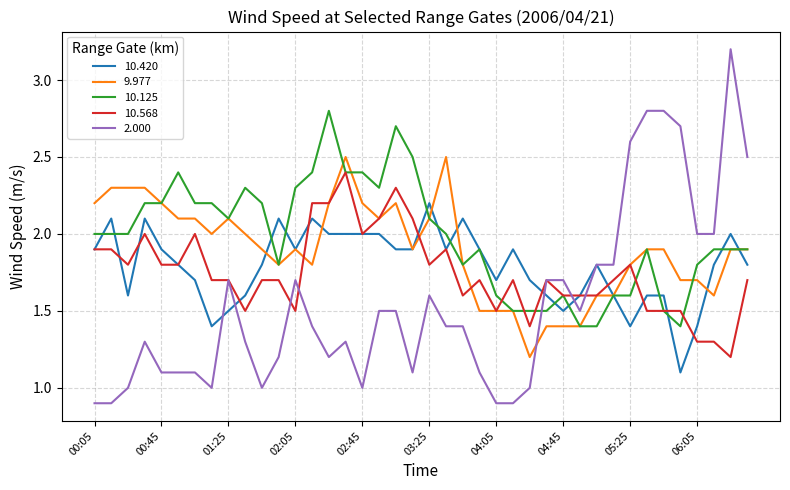

Which series has the widest spread of values?

2.000